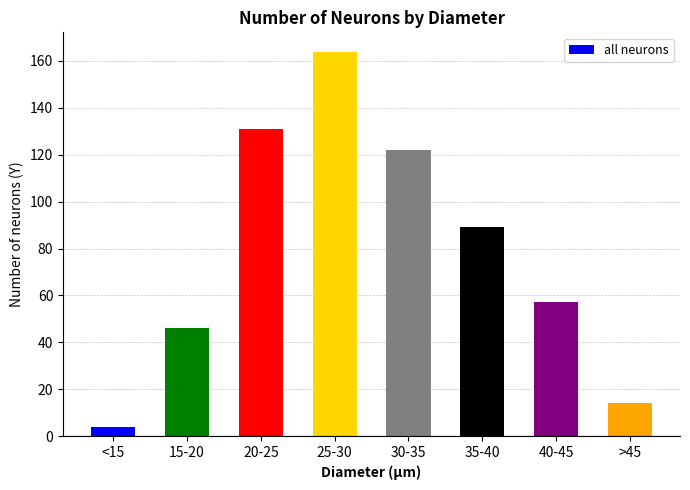

Is it true that the value at 15-20 is 46?

True